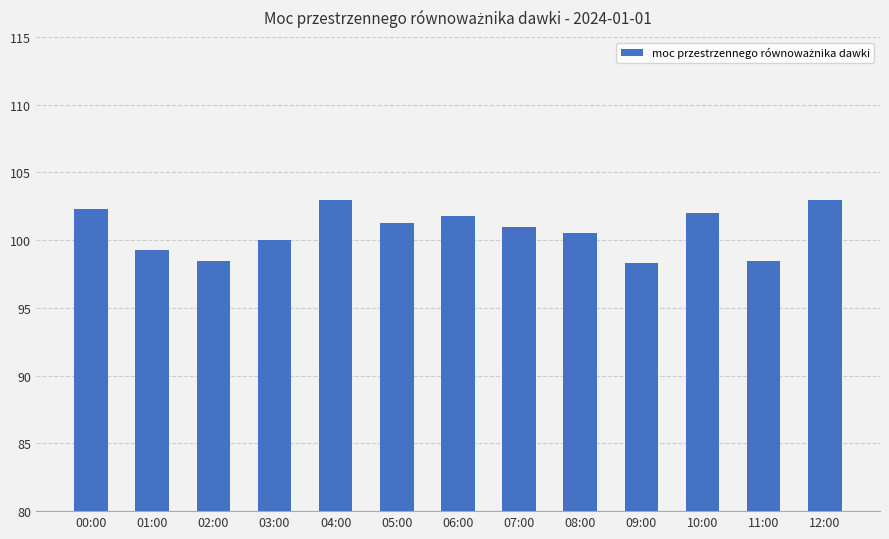

What is the change in value from 01:00 to 02:00?

-0.8